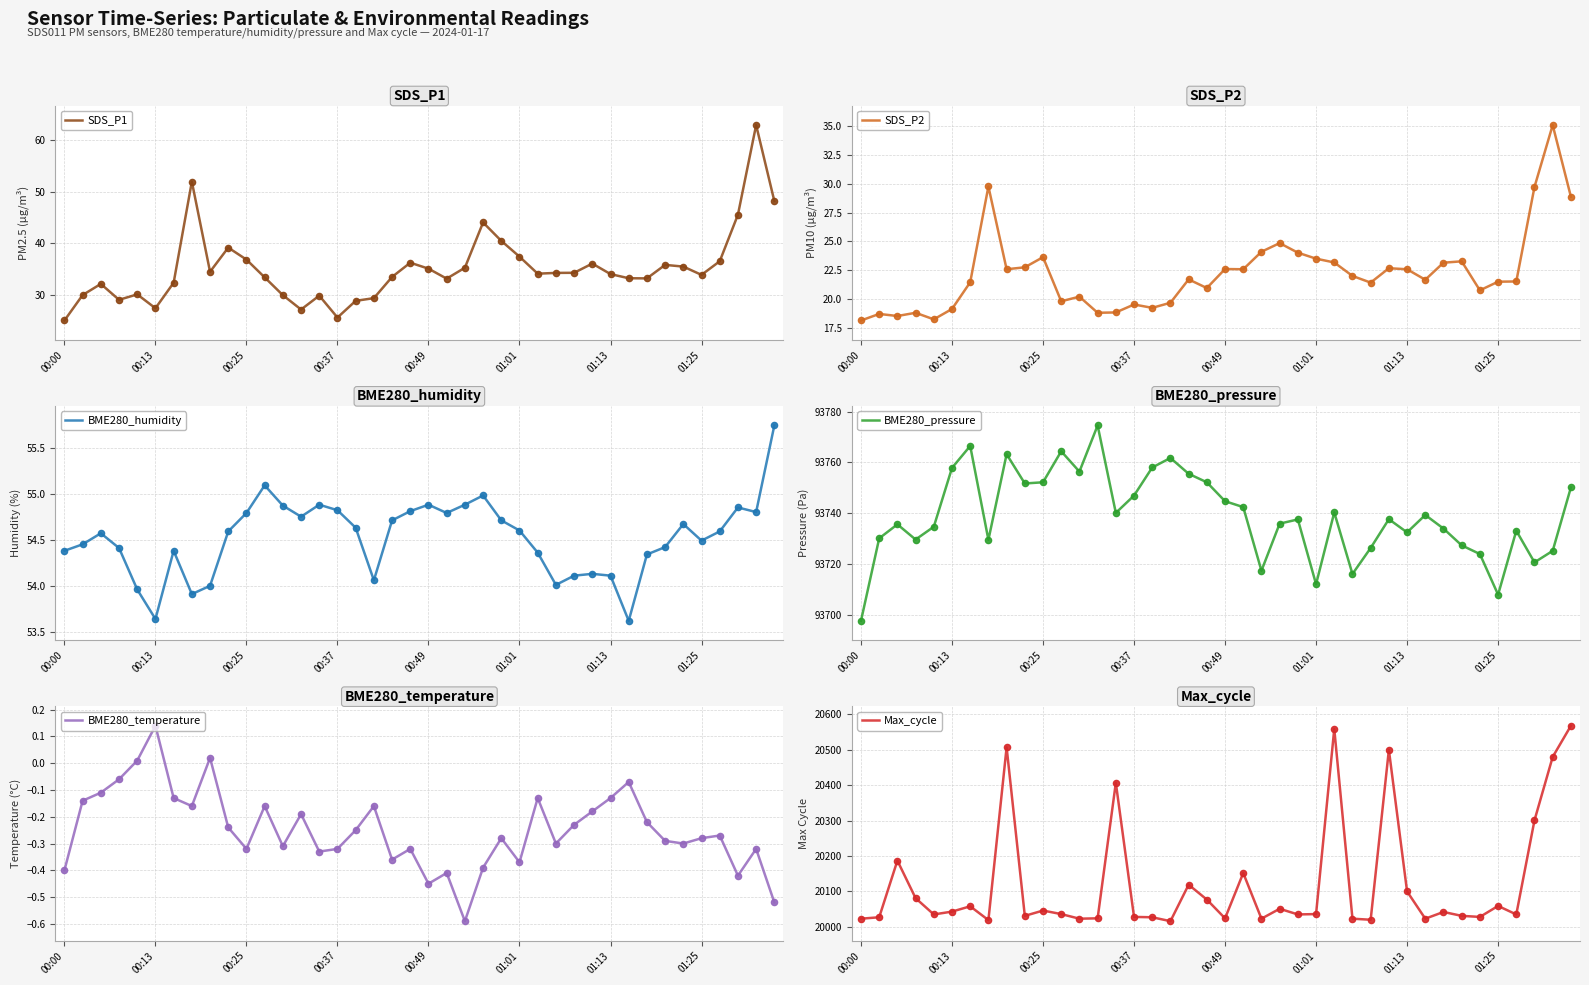

At how many categories does at least one series exceed 591?

40